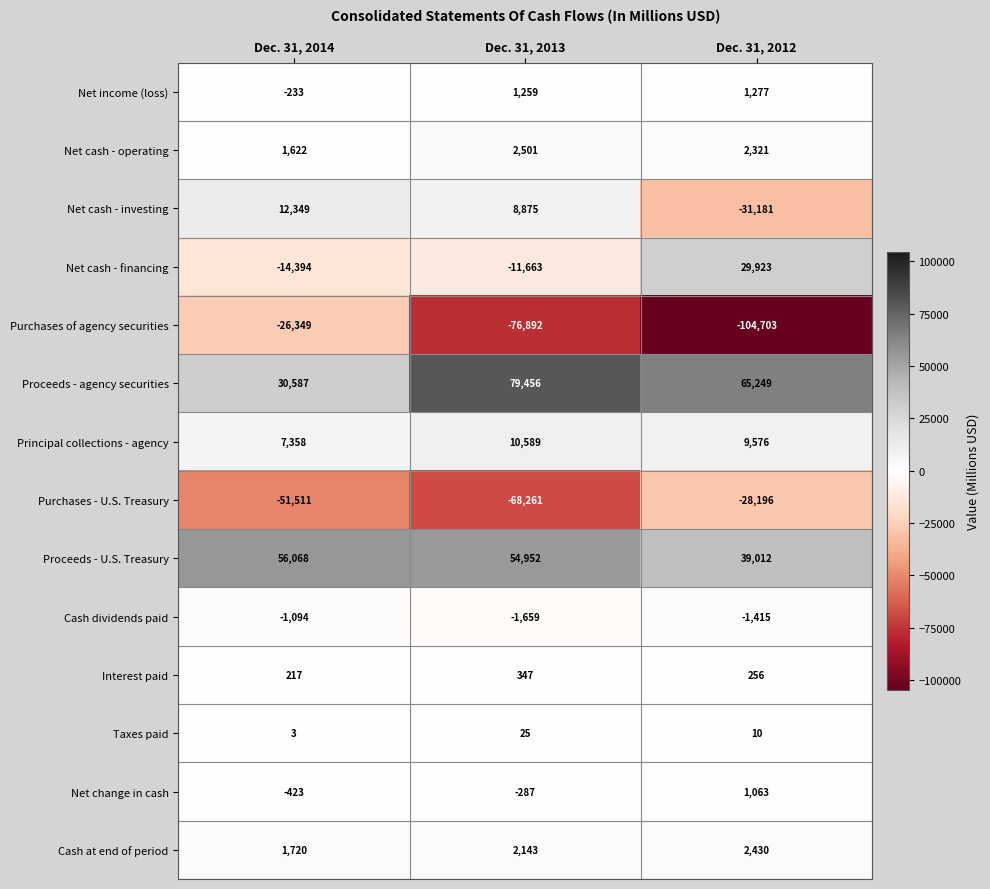

The Interest paid series shows 94 at Dec. 31, 2014. True or false?

False